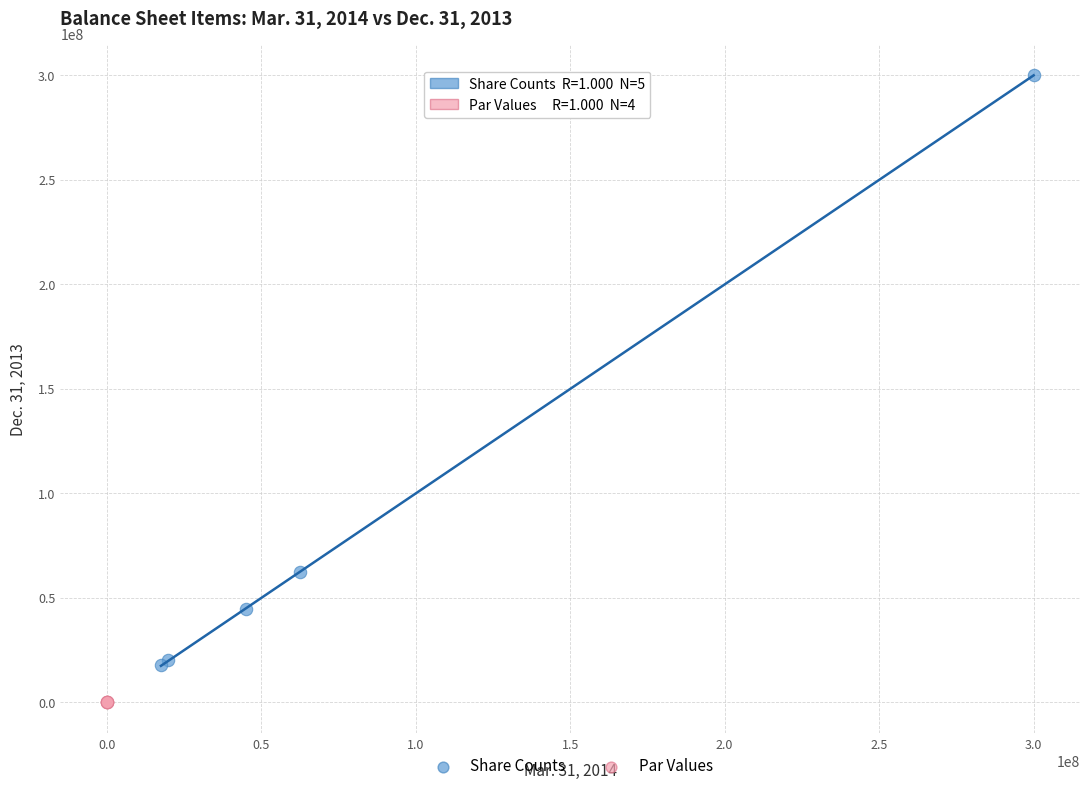

Which series reaches the minimum Y coordinate?

Par Values